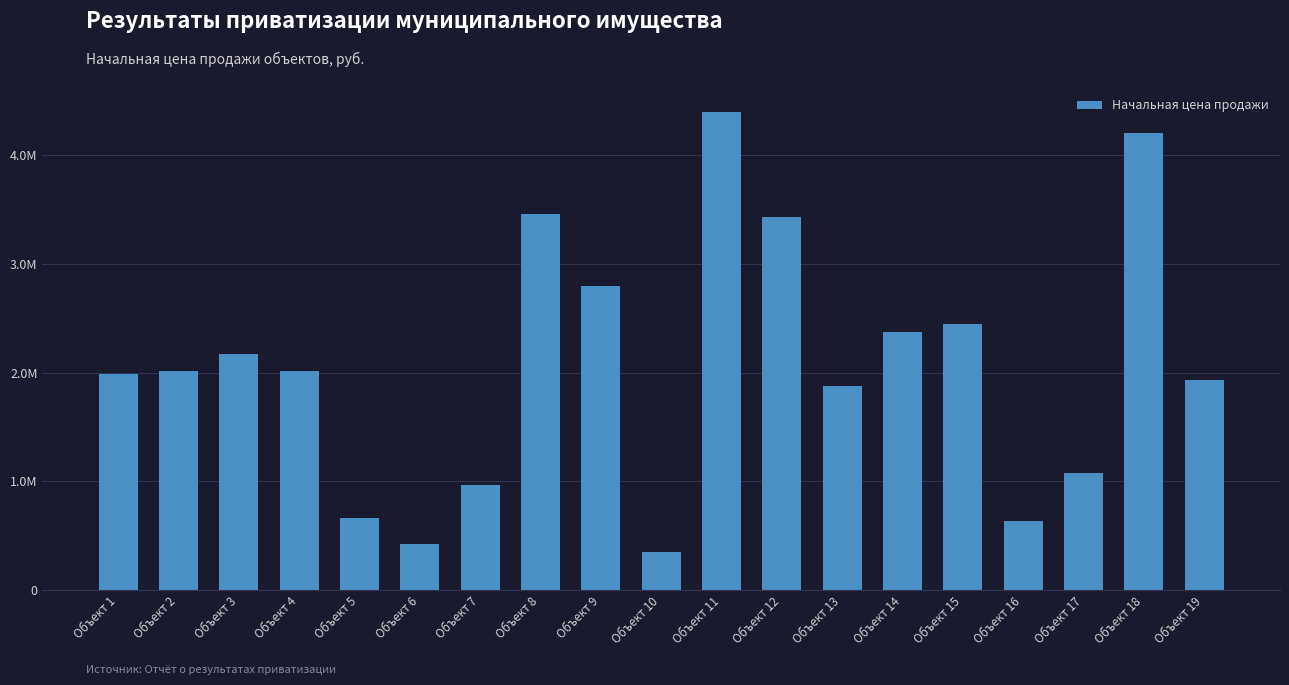

Which label corresponds to the largest value in the chart?

Объект 11